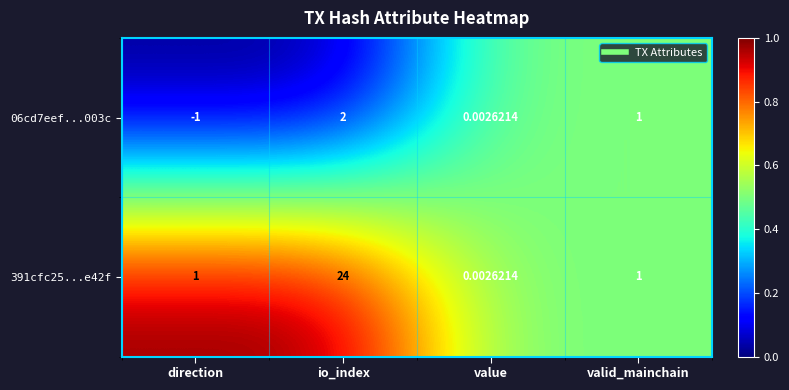

List the labels in order of 06cd7eef...003c value, smallest first.

direction, value, valid_mainchain, io_index